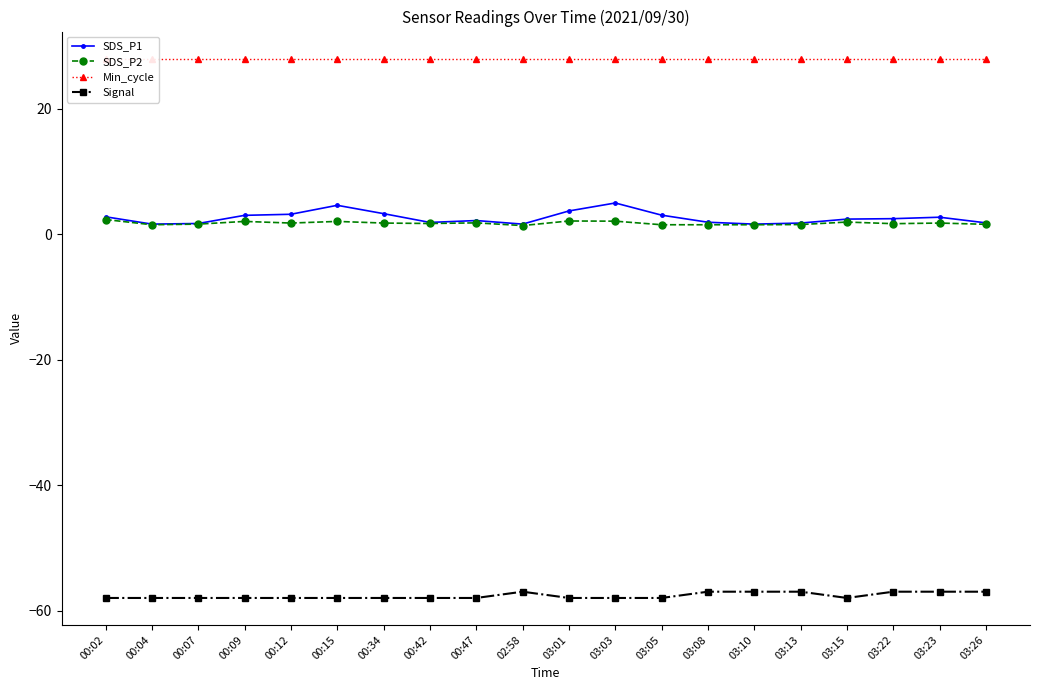

True or false: Min_cycle has more than 2 interior local peaks.

False